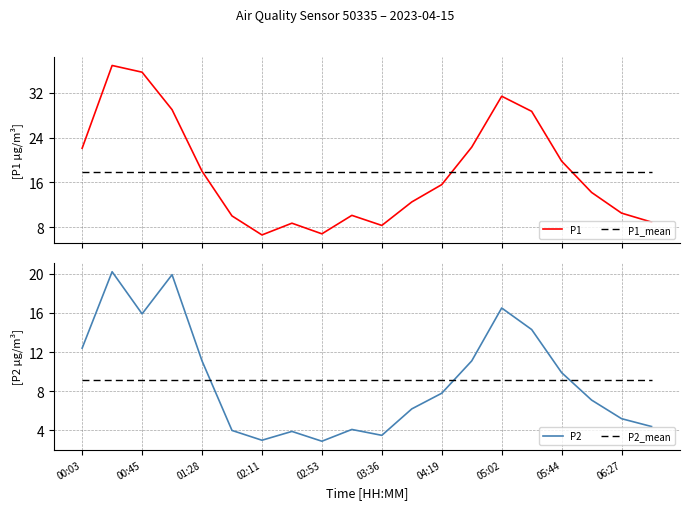

What is the maximum value shown in the chart?

36.9